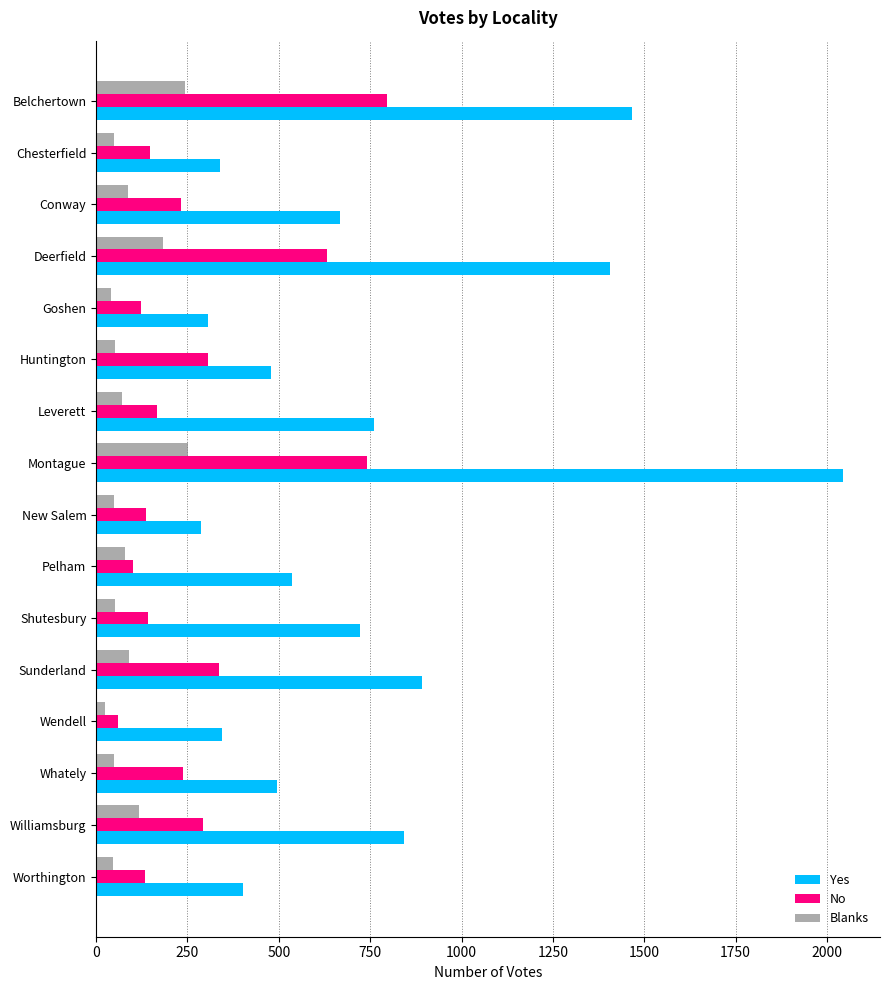

Which series changed the most between Belchertown and Worthington?

Yes